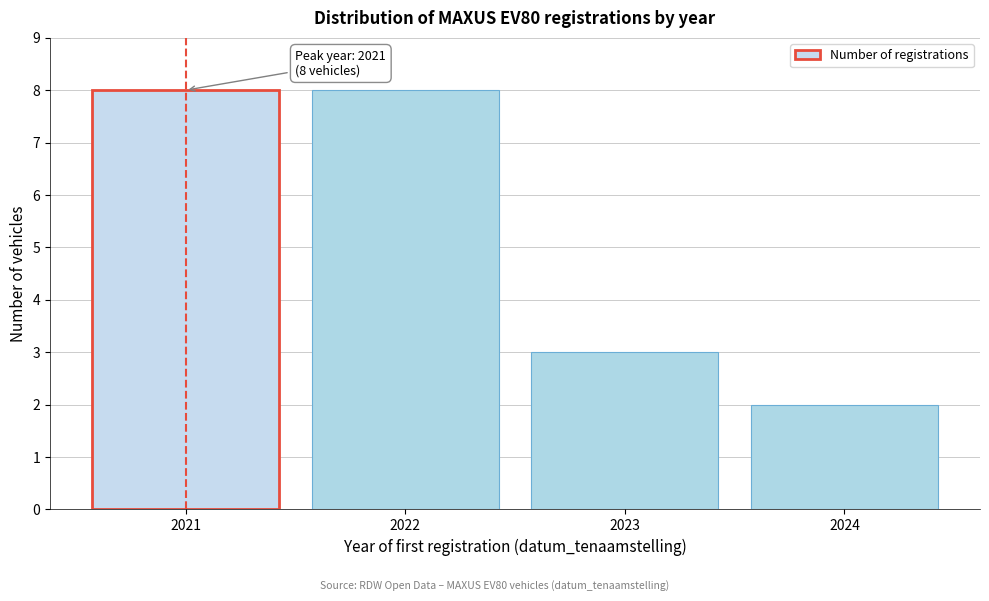

Reading right to left, what are all the values shown in this chart?

2	3	8	8